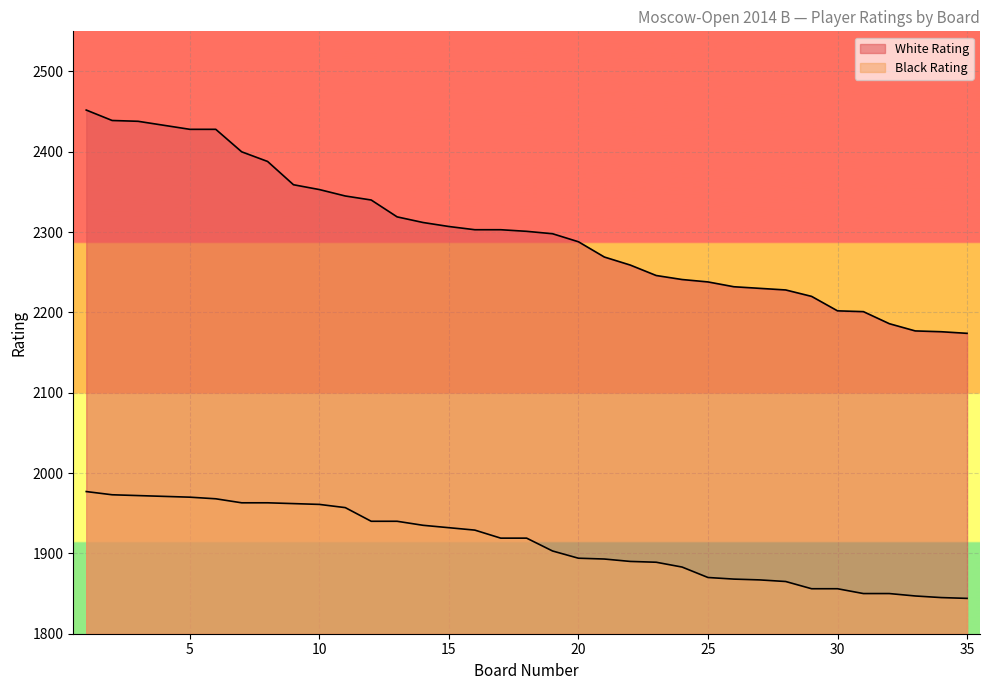

Reading right to left, extract all data points from this chart.

White Rating: 35=2174	34=2176	33=2177	32=2186	31=2201	30=2202	29=2220	28=2228	27=2230	26=2232	25=2238	24=2241	23=2246	22=2259	21=2269	20=2288	19=2298	18=2301	17=2303	16=2303	15=2307	14=2312	13=2319	12=2340	11=2345	10=2353	9=2359	8=2388	7=2400	6=2428	5=2428	4=2433	3=2438	2=2439	1=2452
Black Rating: 35=1844	34=1845	33=1847	32=1850	31=1850	30=1856	29=1856	28=1865	27=1867	26=1868	25=1870	24=1883	23=1889	22=1890	21=1893	20=1894	19=1903	18=1919	17=1919	16=1929	15=1932	14=1935	13=1940	12=1940	11=1957	10=1961	9=1962	8=1963	7=1963	6=1968	5=1970	4=1971	3=1972	2=1973	1=1977